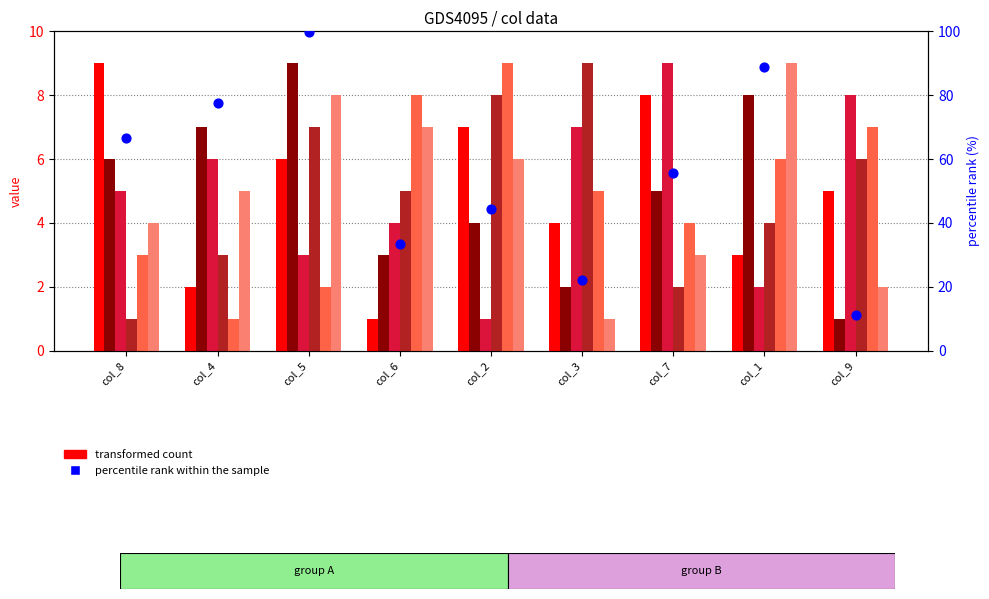

Which series has the largest total across all categories?

col_2